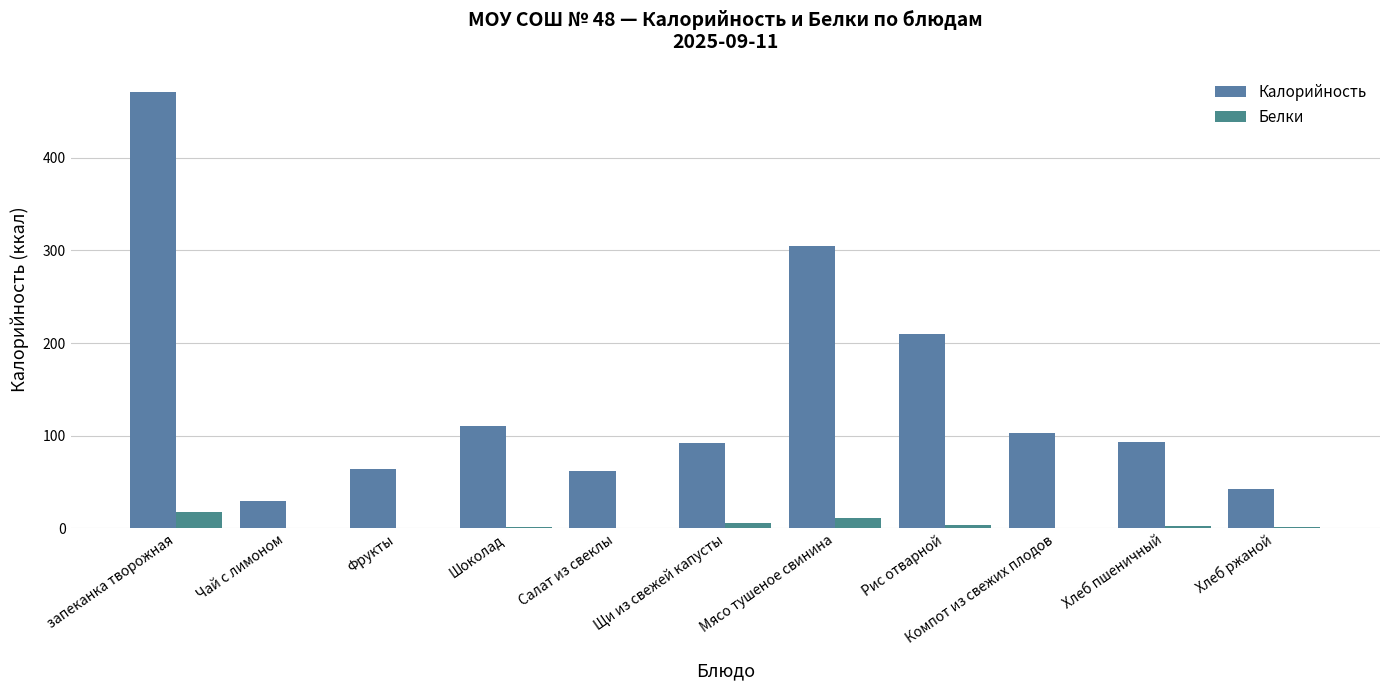

Reading left to right, extract all data points from this chart.

Калорийность: 471.1	29.5	63.6	110.0	62.3	91.6	305.0	209.7	103.1	93.5	42.0
Белки: 17.6	0.1	0.5	1.4	0.7	5.3	10.6	3.6	0.1	2.4	1.4